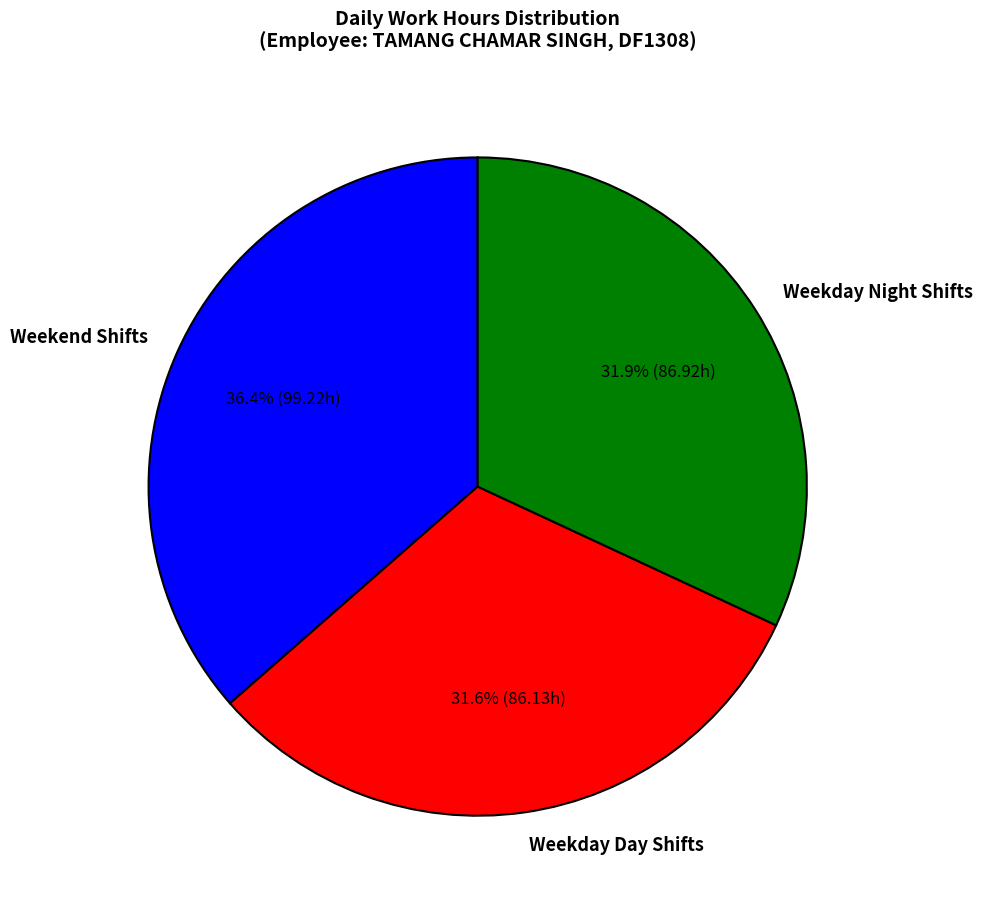

How many slices are in this pie chart?

3